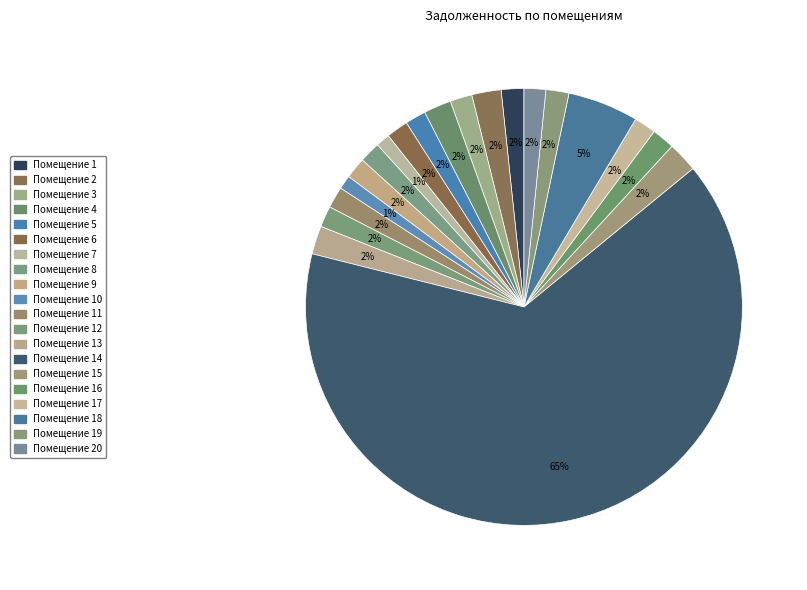

Which category has the smallest portion of the pie?

10